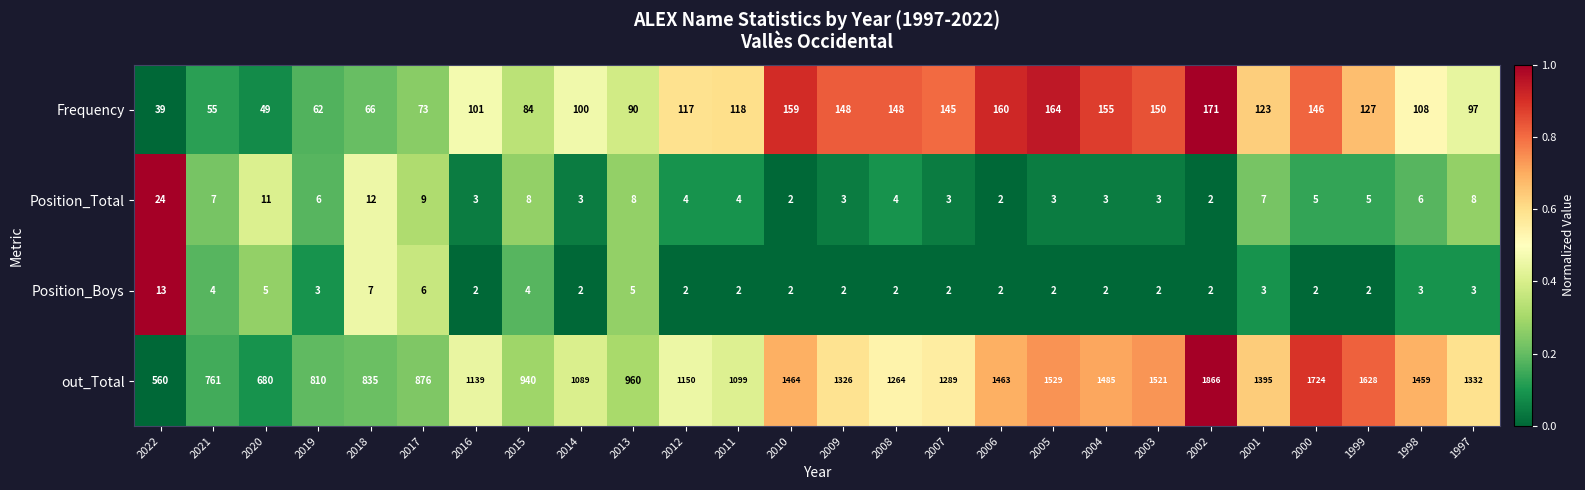

What is the average value of the out_Total series?

1217